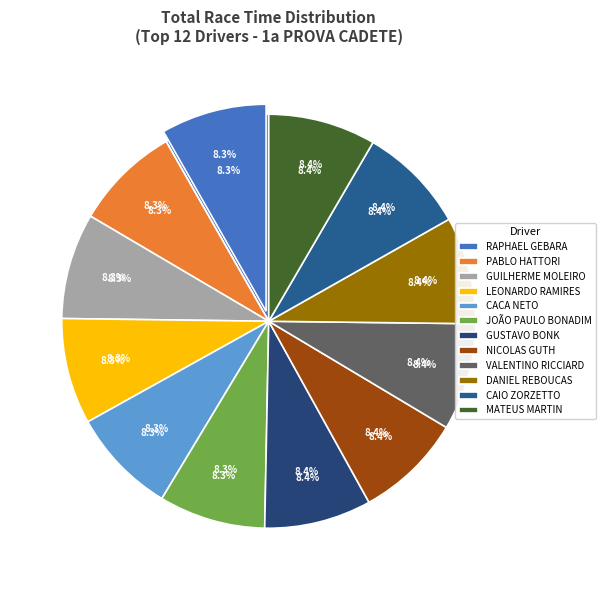

How many slices are in this pie chart?

12